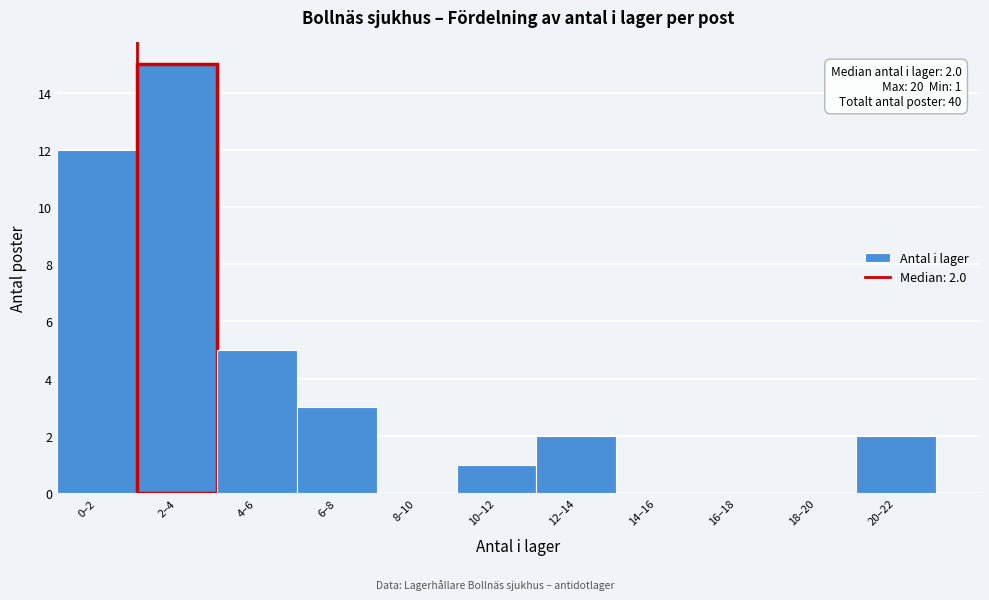

Reading left to right, list all the values displayed in this chart.

0–2=12	2–4=15	4–6=5	6–8=3	8–10=0	10–12=1	12–14=2	14–16=0	16–18=0	18–20=0	20–22=2